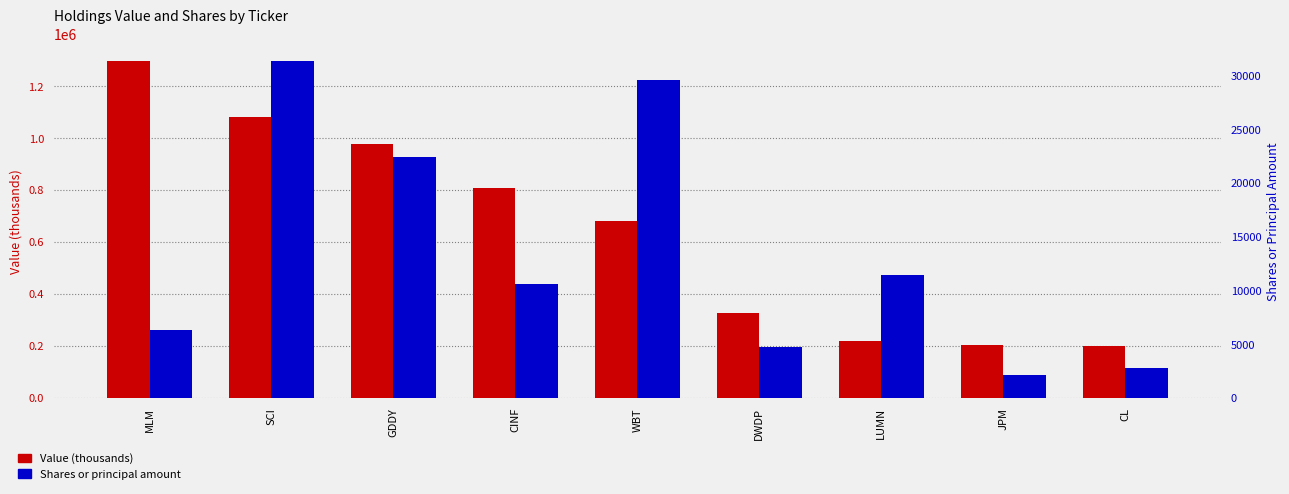

What is the maximum value for Value (thousands)?

1297000